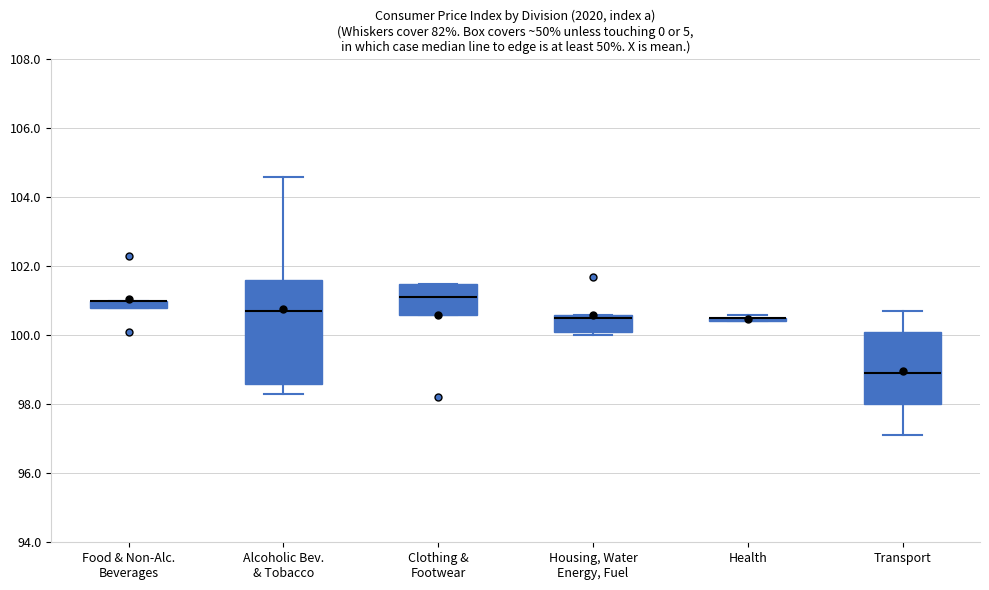

Where is the upper edge of the box for Food & Non-Alc. Beverages on the y-axis? The values are not printed on the chart, so give them approximately, as read against the axis.

101.0